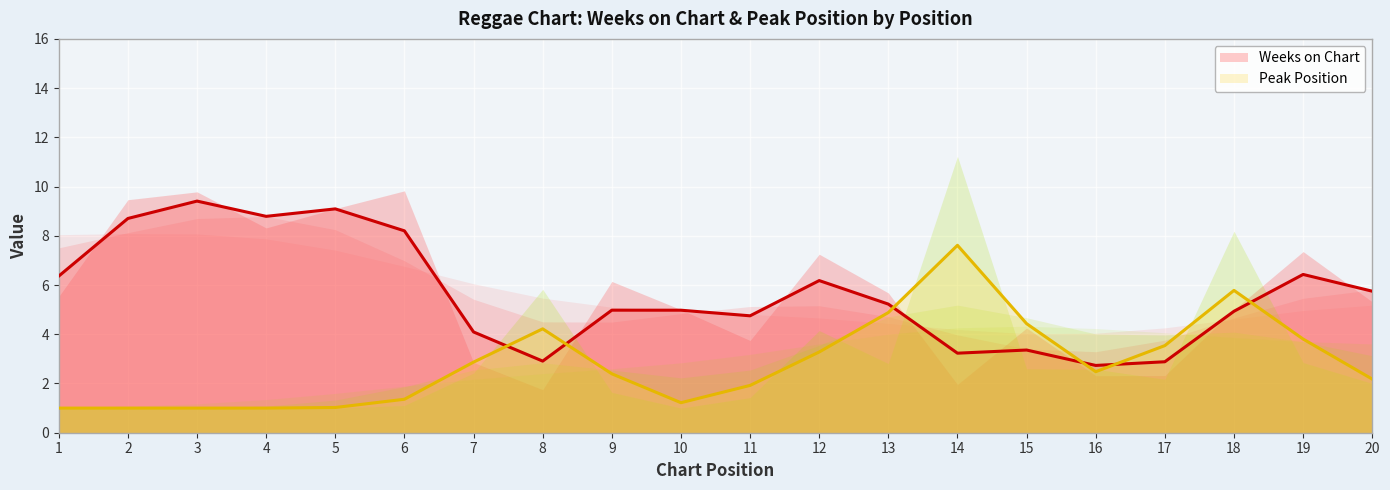

Rank the series by their average value, from highest to lowest.

Weeks on Chart, Peak Position